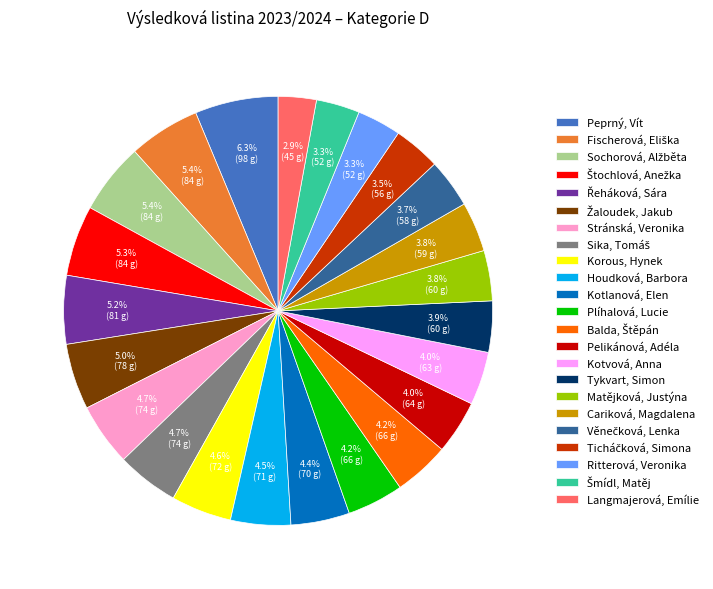

What is the largest slice in the pie chart?

Peprný, Vít